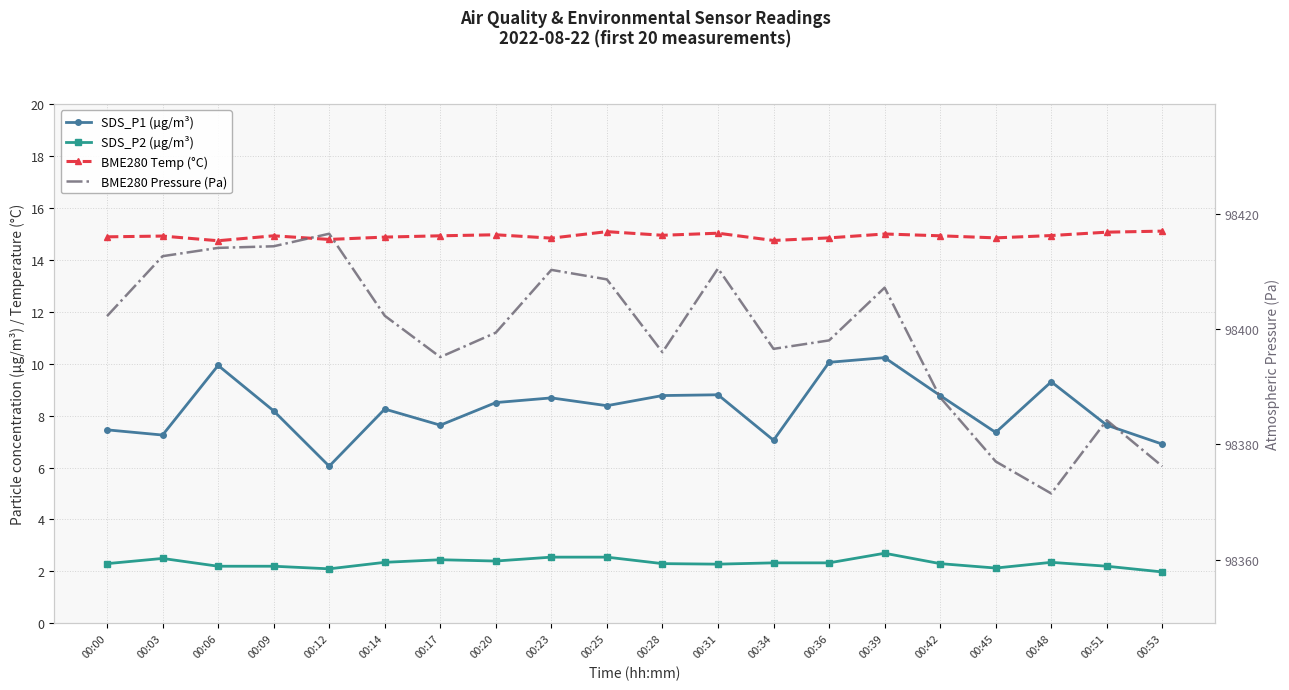

Reading left to right, transcribe all the data shown in this chart.

SDS_P1 (µg/m³): 7.5	7.2	9.9	8.2	6.0	8.2	7.6	8.5	8.7	8.4	8.8	8.8	7.0	10.1	10.2	8.8	7.3	9.3	7.6	6.9
SDS_P2 (µg/m³): 2.3	2.5	2.2	2.2	2.1	2.4	2.5	2.4	2.5	2.5	2.3	2.3	2.3	2.3	2.7	2.3	2.1	2.4	2.2	2.0
BME280 Temp (°C): 14.9	14.9	14.7	14.9	14.8	14.9	14.9	15.0	14.8	15.1	14.9	15.0	14.7	14.8	15.0	14.9	14.8	14.9	15.1	15.1
BME280 Pressure (Pa): 98402.3	98412.7	98414.1	98414.4	98416.6	98402.3	98395.2	98399.4	98410.3	98408.7	98396.0	98410.6	98396.6	98398.1	98407.2	98388.2	98377.0	98371.5	98384.2	98376.2